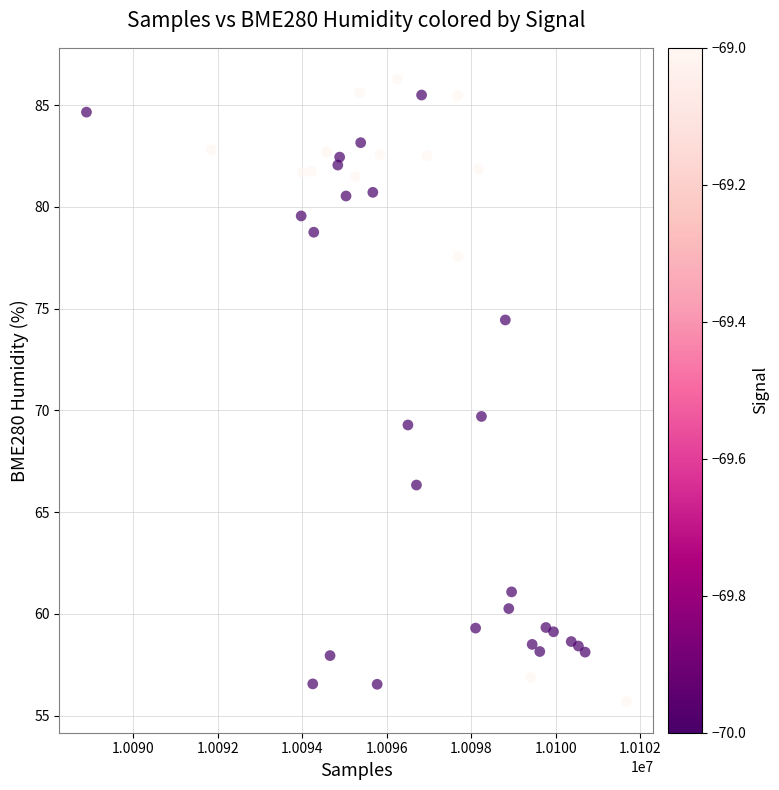

What is the range of X values (max minus min)?

12772.0